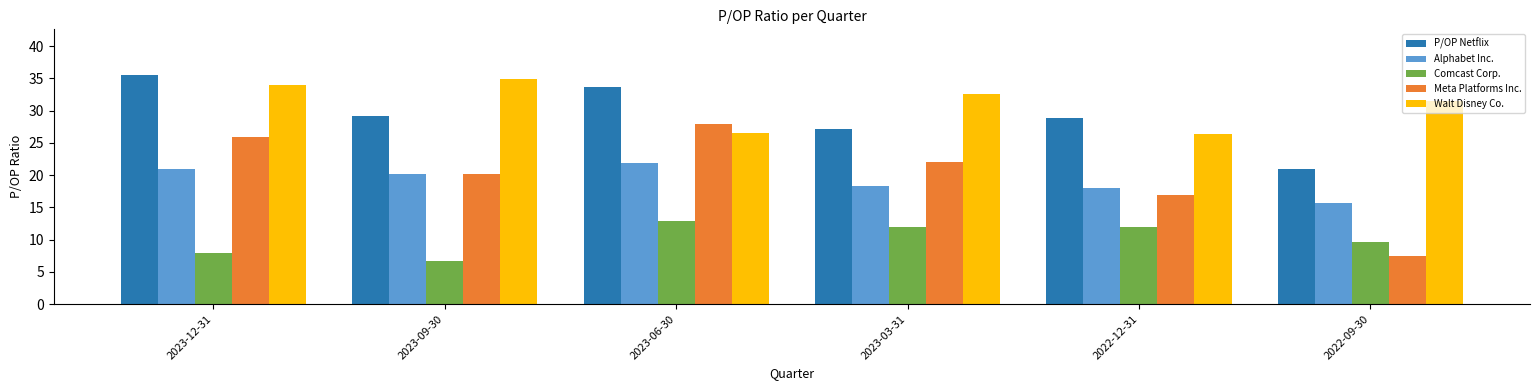

Which category has the lowest value across all series?

2023-09-30